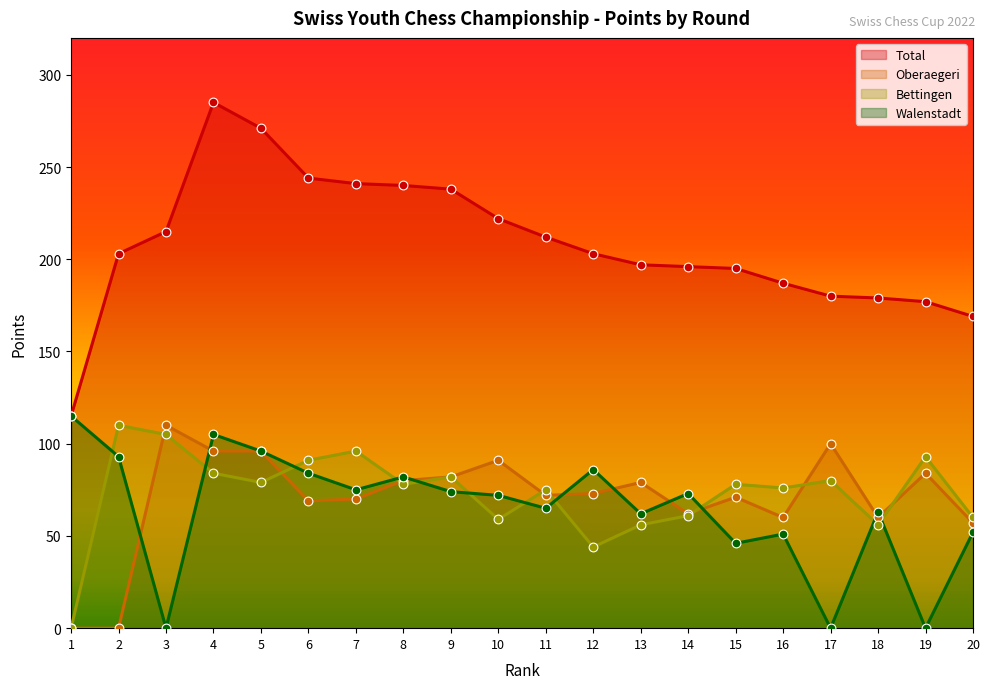

What are all the series names shown in the legend?

Total, Oberaegeri, Bettingen, Walenstadt